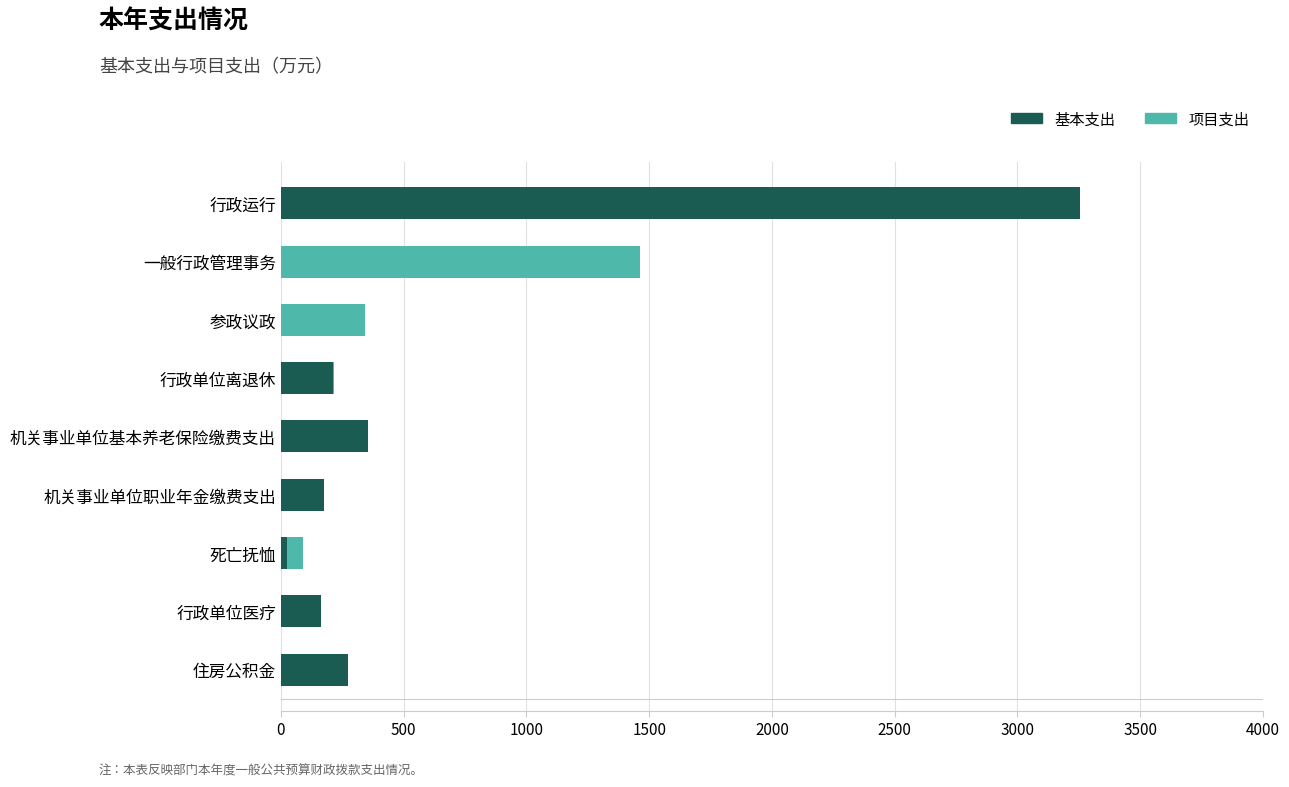

Which category has the highest value in the 基本支出 series?

行政运行